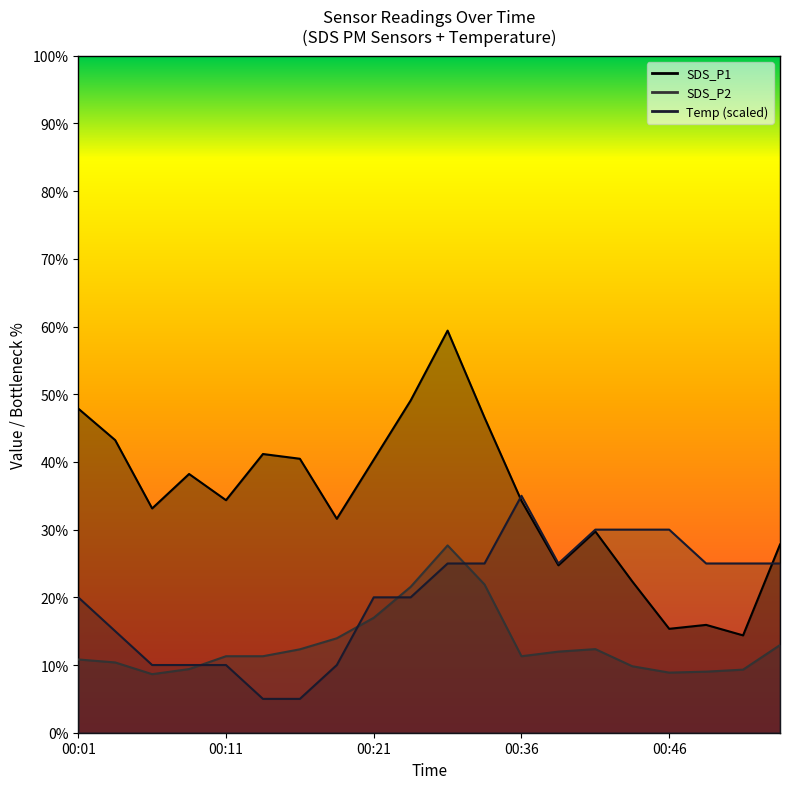

In Temp, how many points are lower than both neighbors (excluding endpoints)?

1